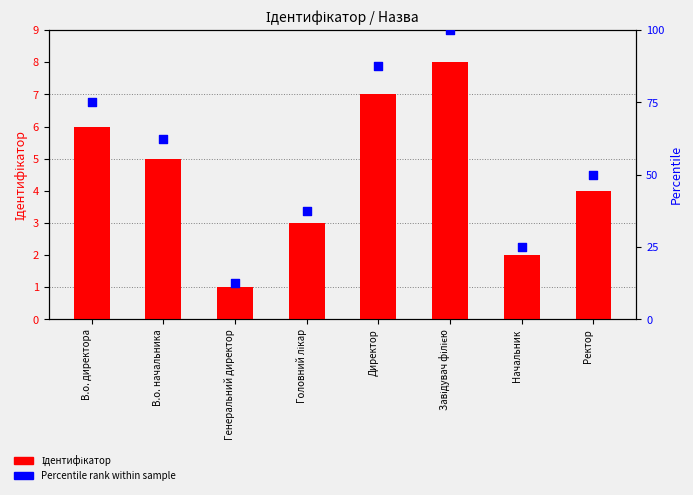

At which category is the sum across all series the highest?

Завідувач філією